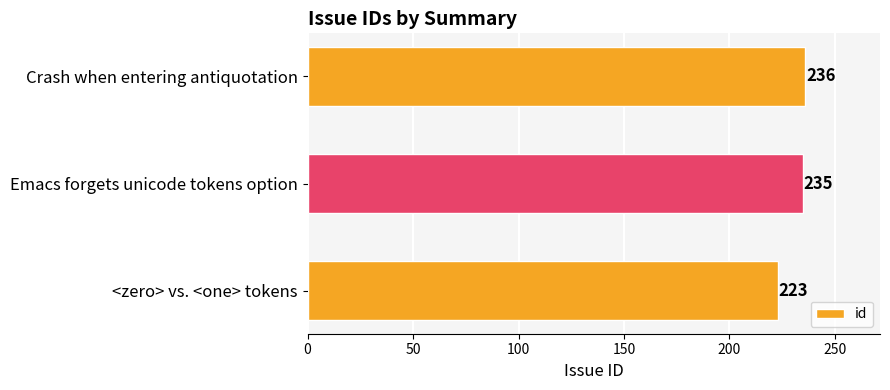

Rank the categories by value from lowest to highest.

<zero> vs. <one> tokens, Emacs forgets unicode tokens option, Crash when entering antiquotation